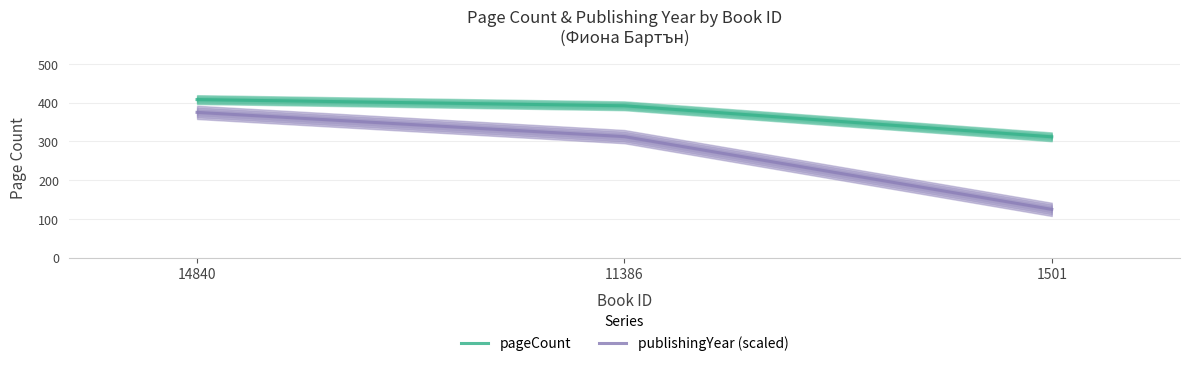

Is it true that pageCount equals 727.1 at 14840?

False